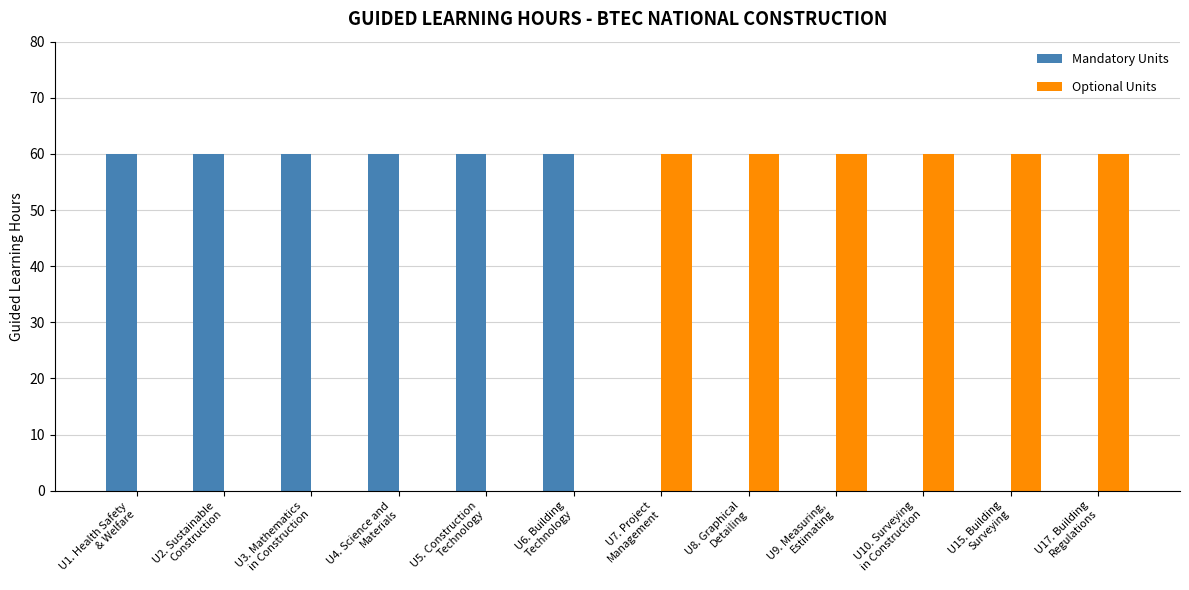

Reading left to right, what are all the values shown in this chart?

Mandatory Units: U1. Health Safety
& Welfare=60	U2. Sustainable
Construction=60	U3. Mathematics
in Construction=60	U4. Science and
Materials=60	U5. Construction
Technology=60	U6. Building
Technology=60	U7. Project
Management=0	U8. Graphical
Detailing=0	U9. Measuring,
Estimating=0	U10. Surveying
in Construction=0	U15. Building
Surveying=0	U17. Building
Regulations=0
Optional Units: U1. Health Safety
& Welfare=0	U2. Sustainable
Construction=0	U3. Mathematics
in Construction=0	U4. Science and
Materials=0	U5. Construction
Technology=0	U6. Building
Technology=0	U7. Project
Management=60	U8. Graphical
Detailing=60	U9. Measuring,
Estimating=60	U10. Surveying
in Construction=60	U15. Building
Surveying=60	U17. Building
Regulations=60